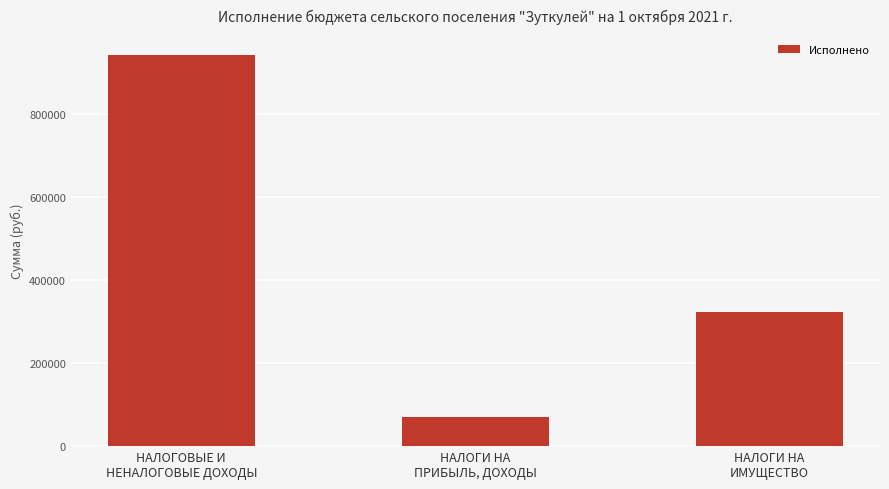

Which label corresponds to the smallest value in the chart?

НАЛОГИ НА
ПРИБЫЛЬ, ДОХОДЫ